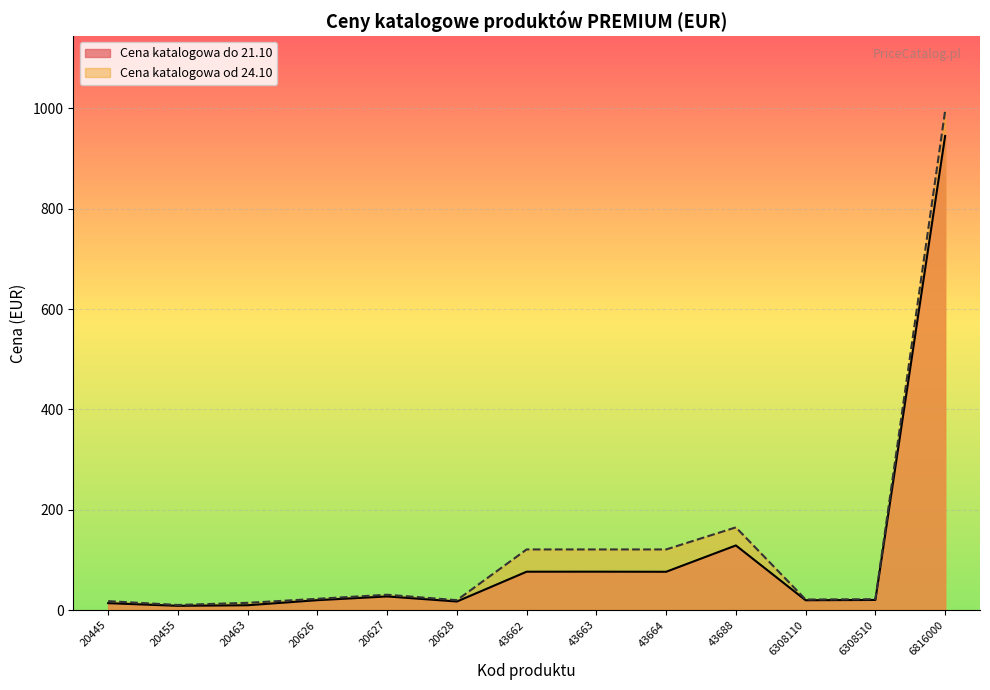

At how many categories does at least one series exceed 706?

1